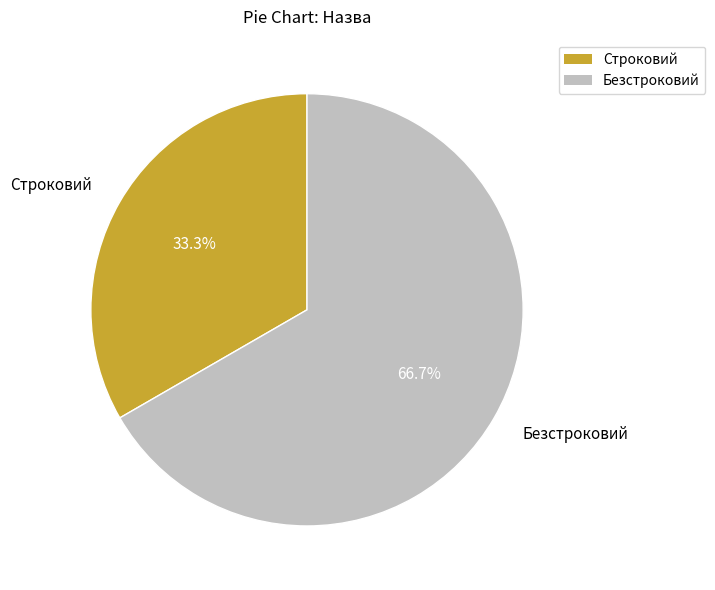

What is the majority slice?

Безстроковий